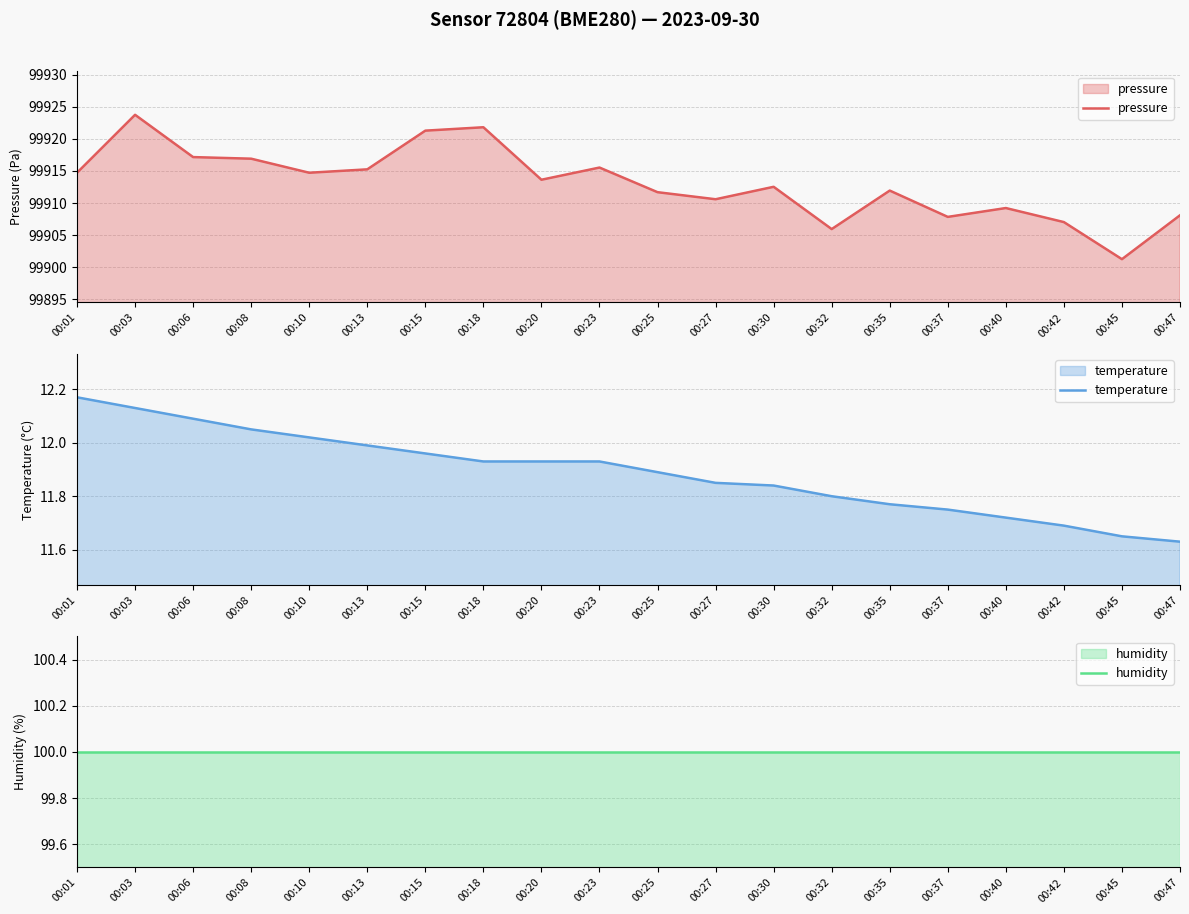

How many values in the pressure series are below 99913?

10